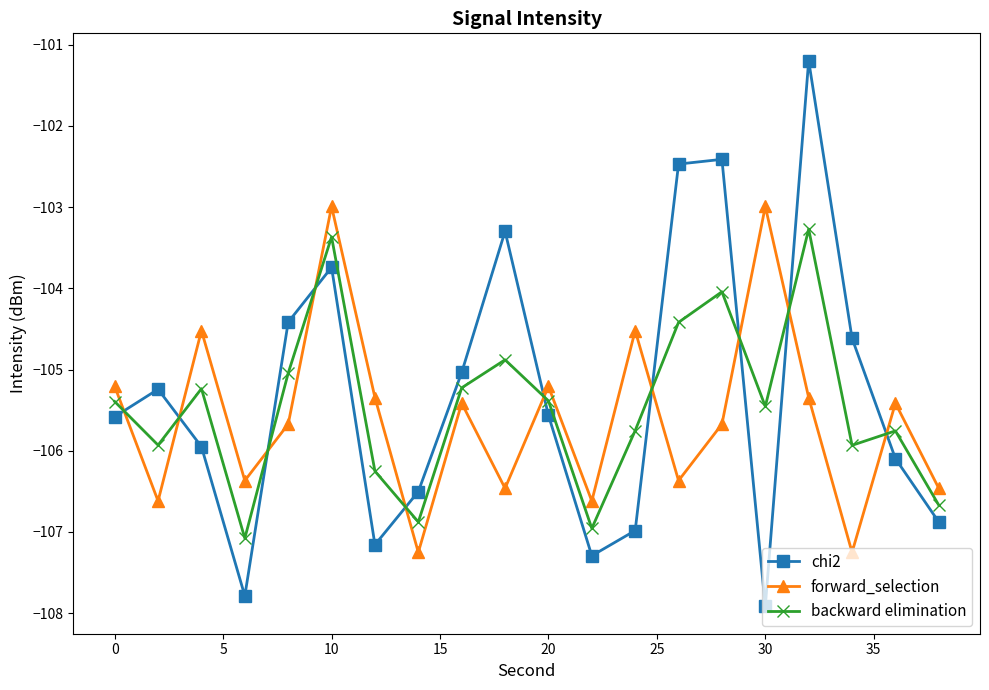

Which series has the widest spread of values?

chi2